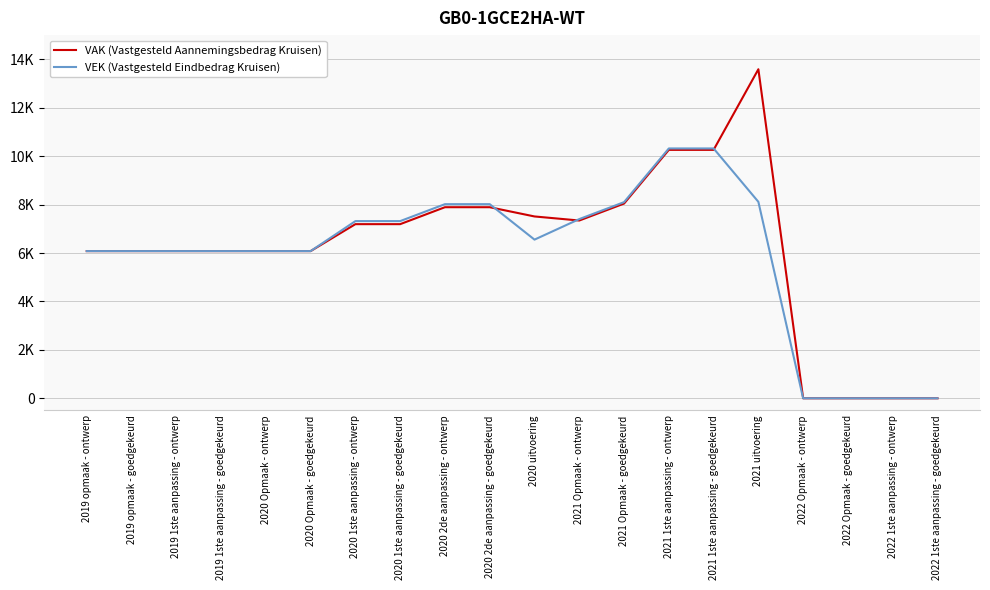

Does the chart have visible grid lines?

Yes